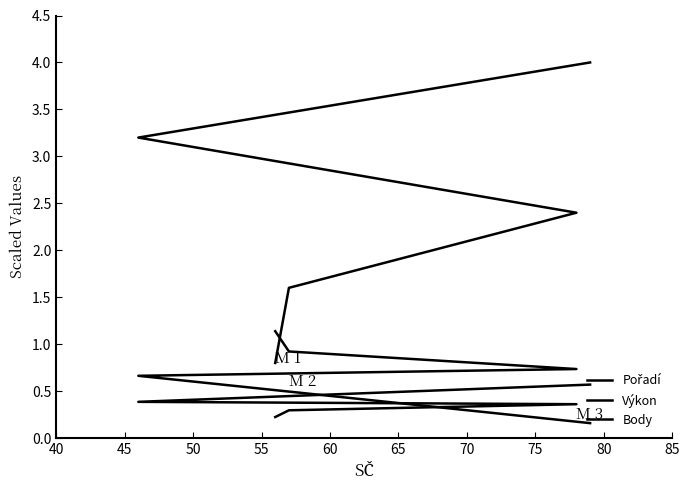

What is the value of the Body point at the 1st from the left?

1.1